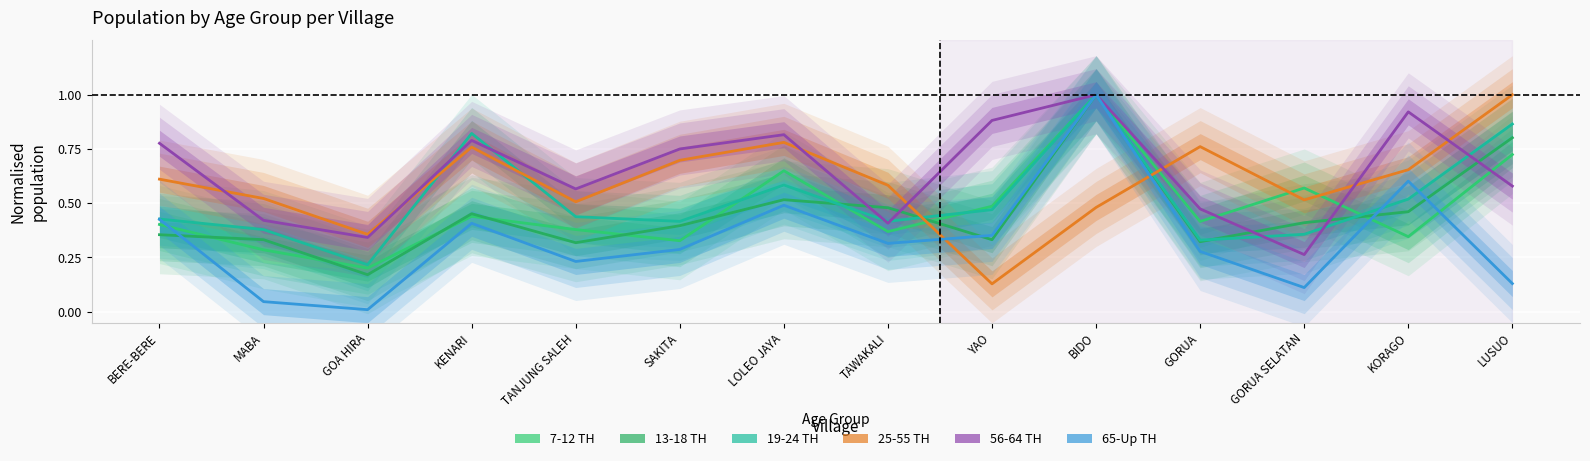

Between which two adjacent categories do 25-55 TH and 7-12 TH first intersect?

TAWAKALI and YAO